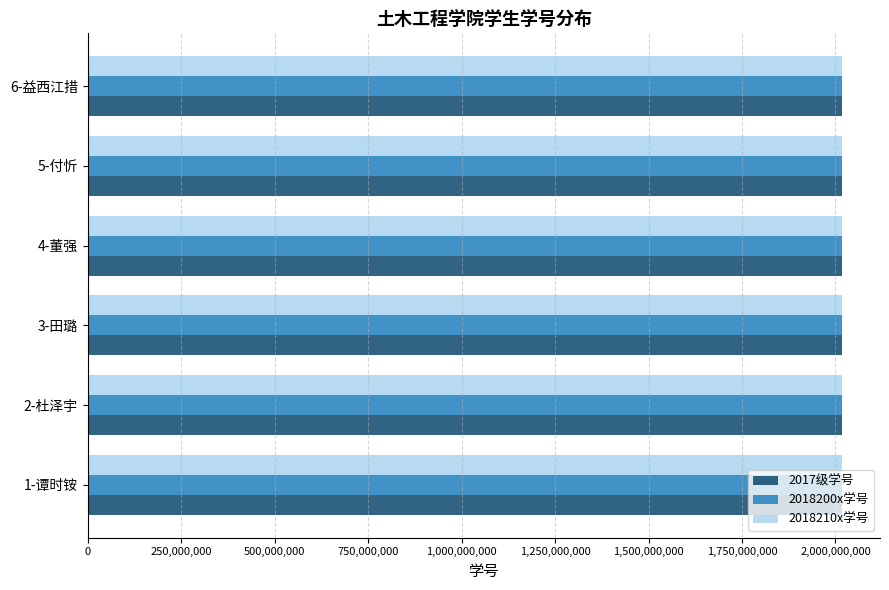

What is the average value of the 2018200x学号 series?

2018200080